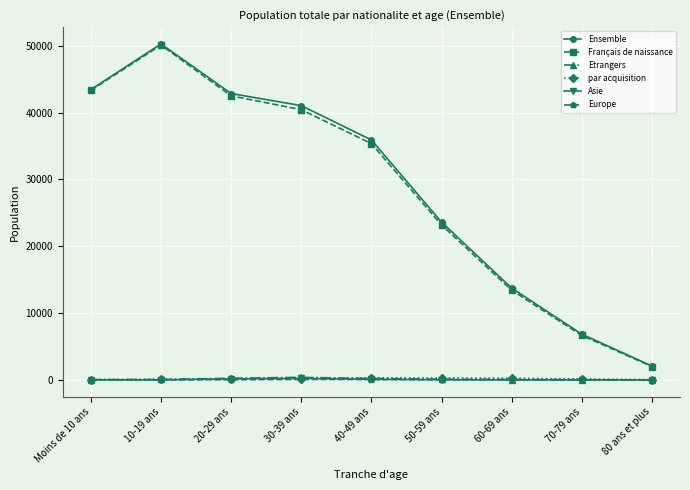

Where is Ensemble nearest to the value 26165?

50-59 ans